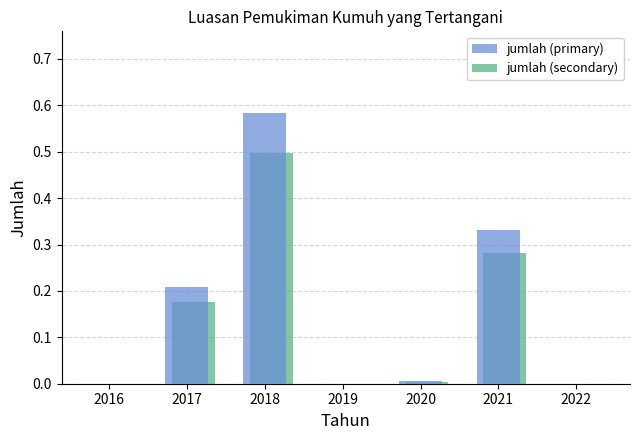

What are all the series names shown in the legend?

jumlah (primary), jumlah (secondary)